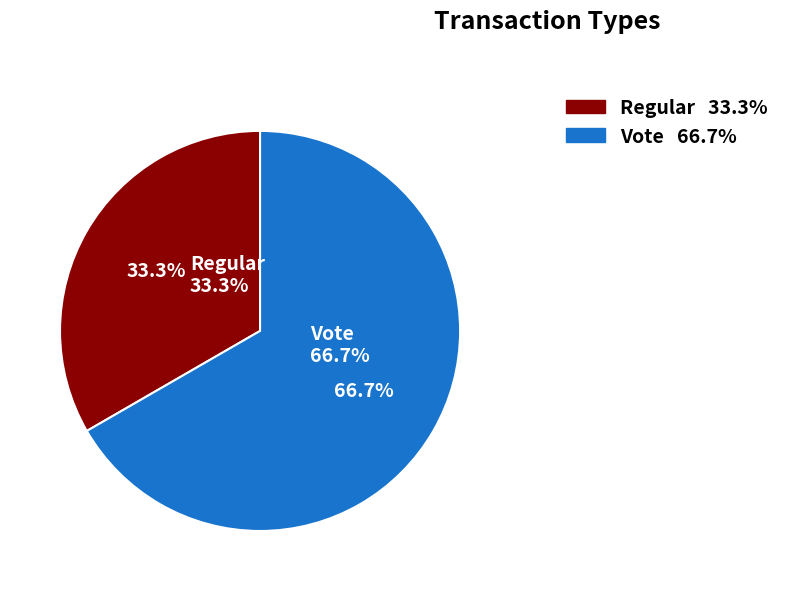

Is it true that Vote is 78% of the pie?

False